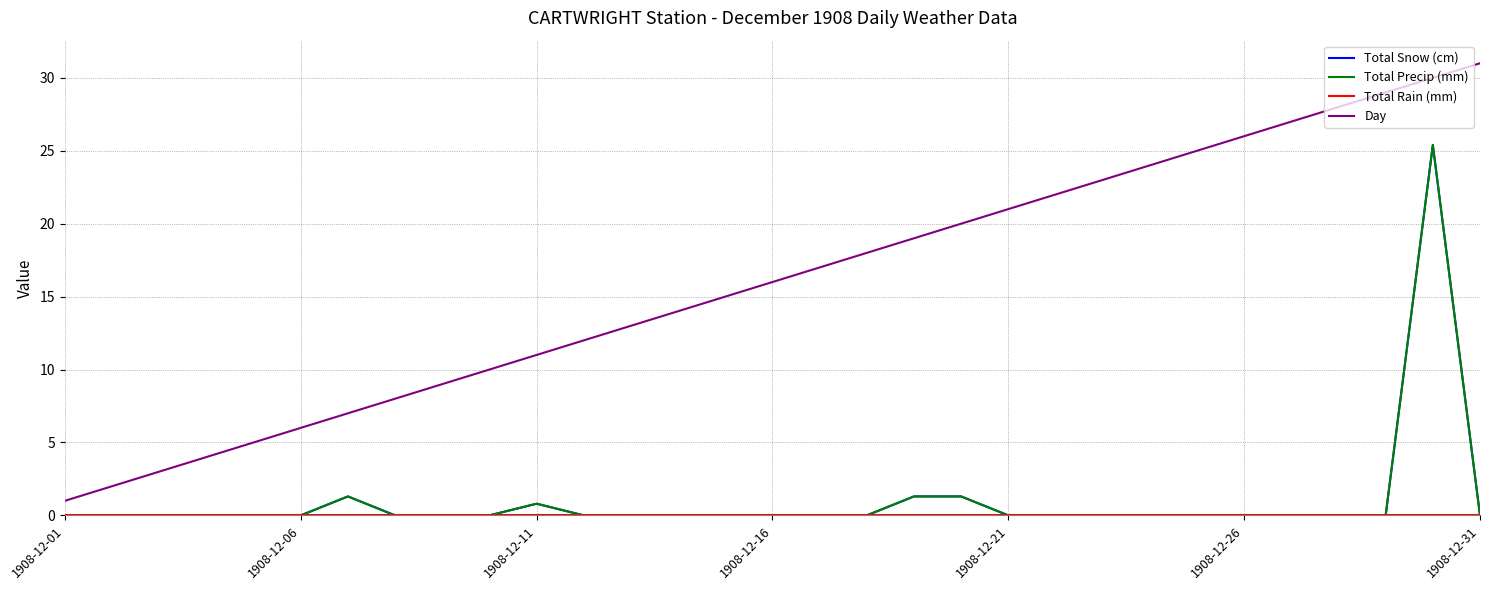

True or false: Total Rain (mm) and Day cross at least once.

False